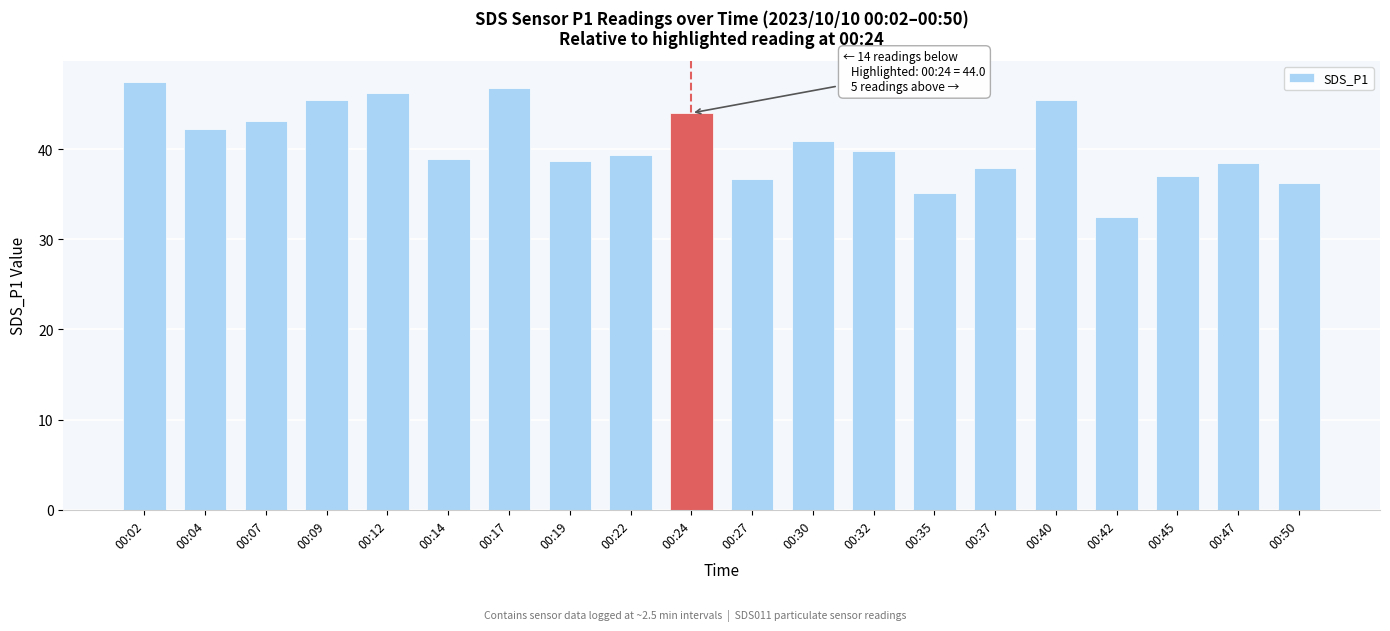

What is the greatest value displayed?

47.4